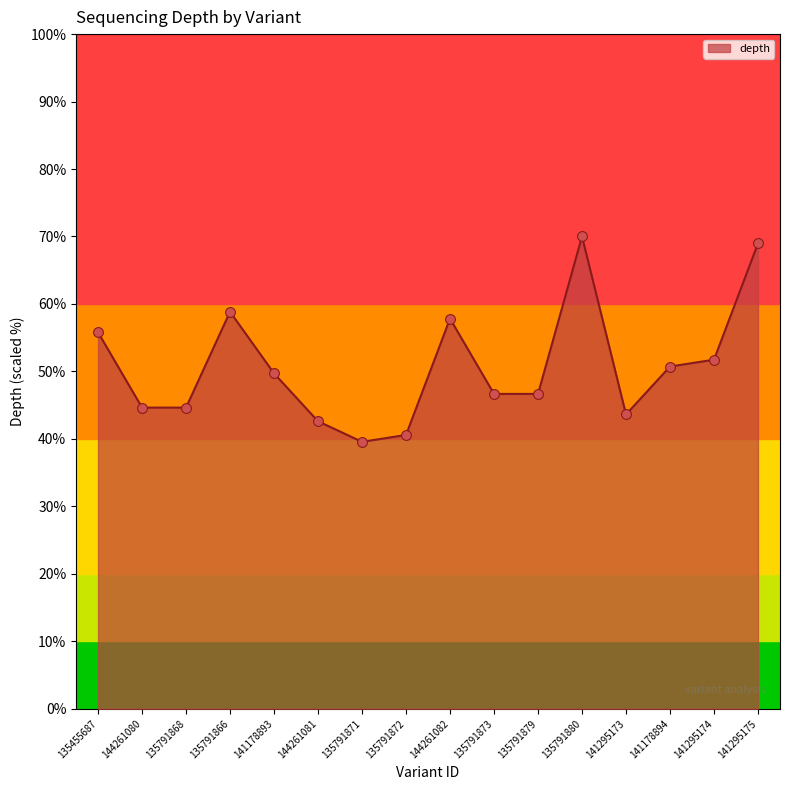

What is the change in value from 135791868 to 141295173?

-1.0